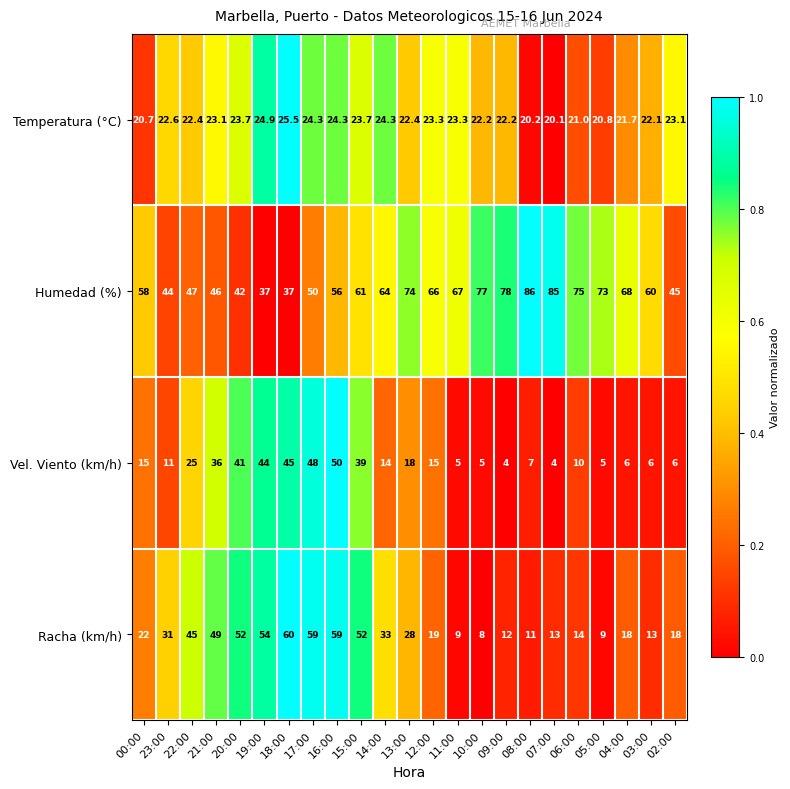

What is the difference between the highest and lowest values at 06:00?

65.0